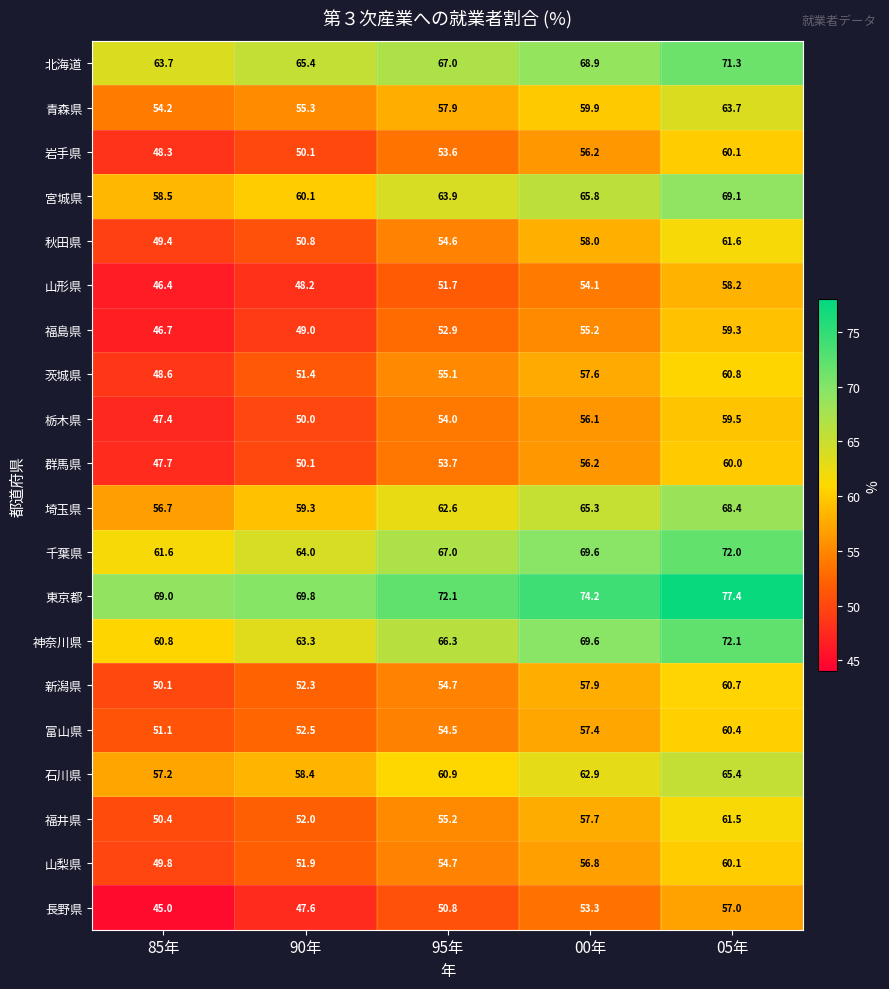

Rank the categories by 茨城県 value from highest to lowest.

05年, 00年, 95年, 90年, 85年